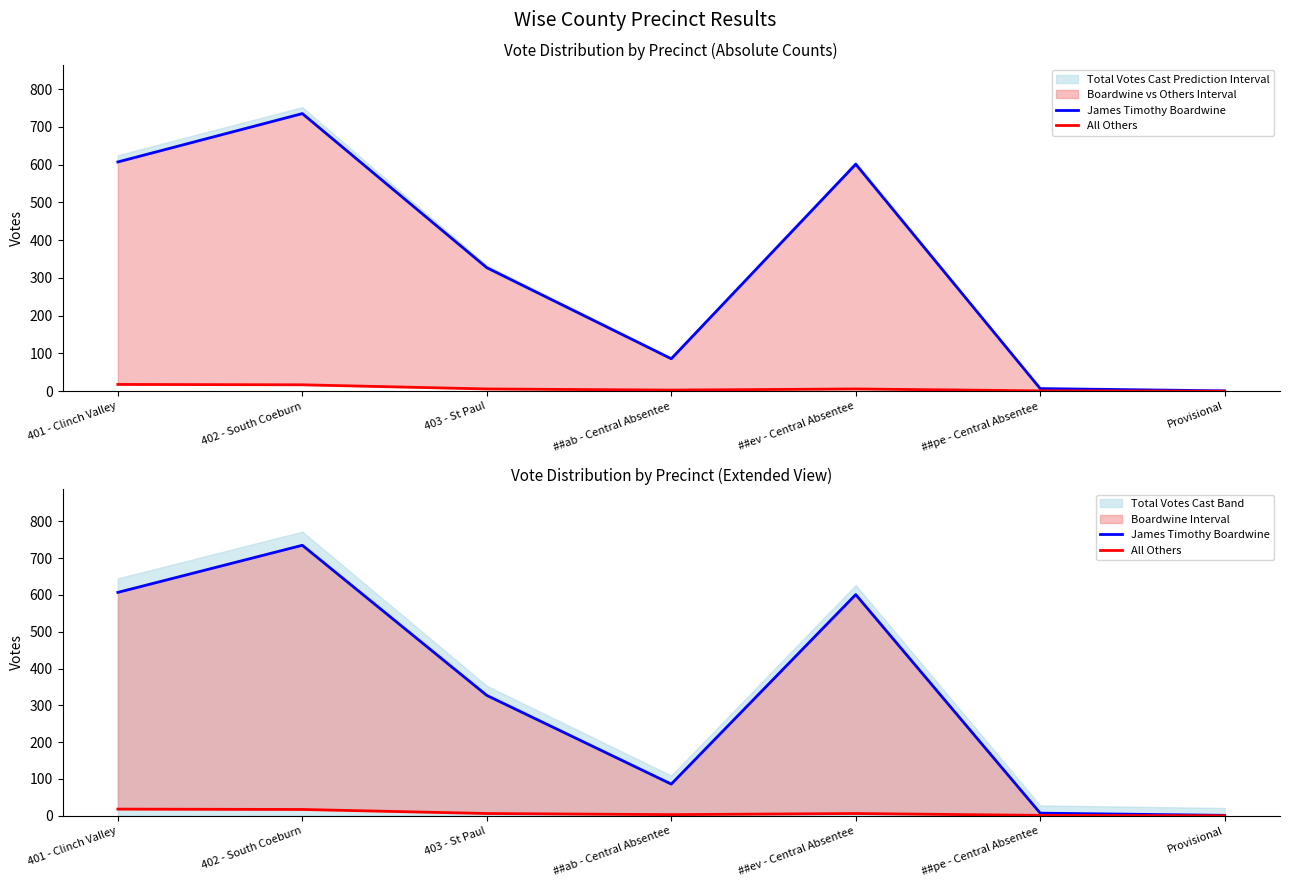

What are all the series names shown in the legend?

James Timothy Boardwine, All Others